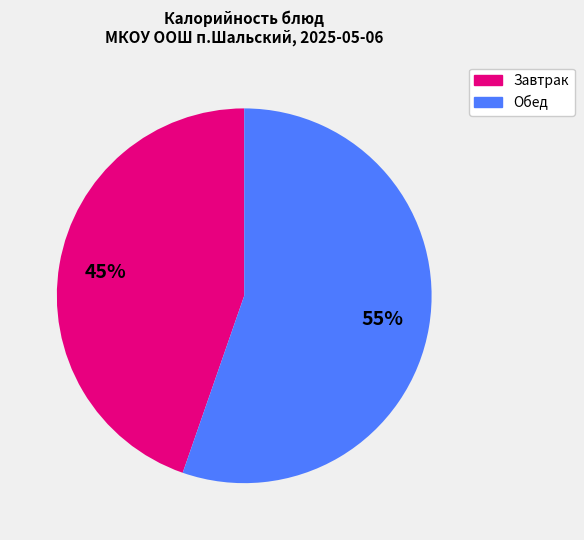

How many slices are in this pie chart?

2